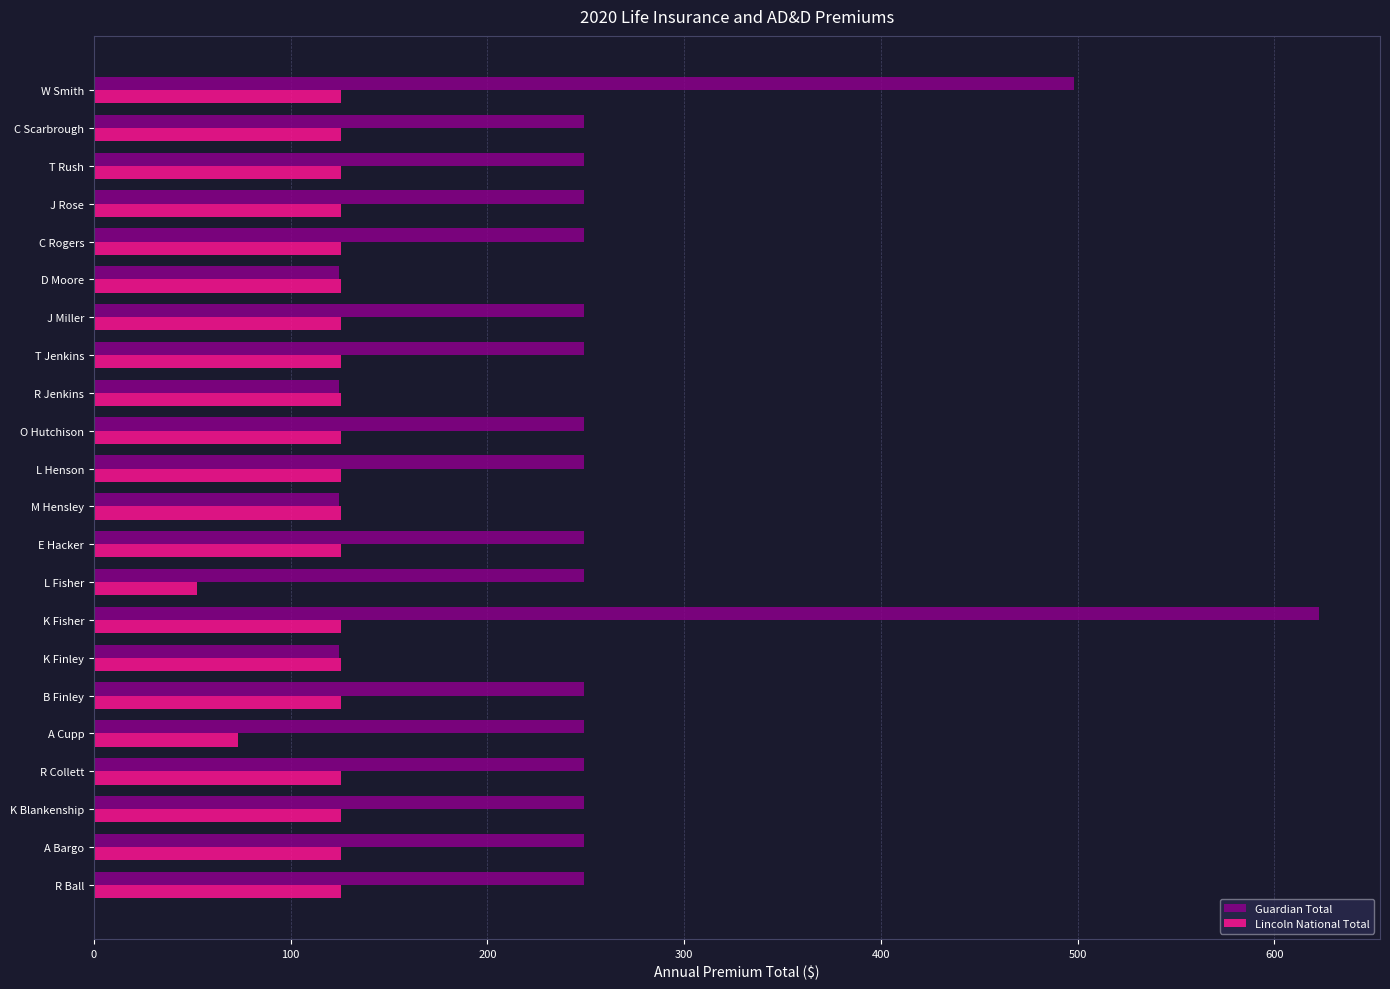

At how many categories does at least one series exceed 515?

1